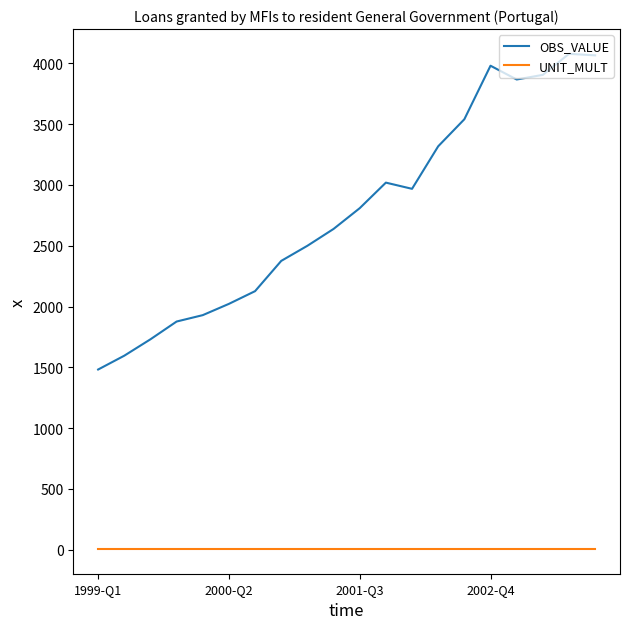

Which series has the largest total across all categories?

OBS_VALUE